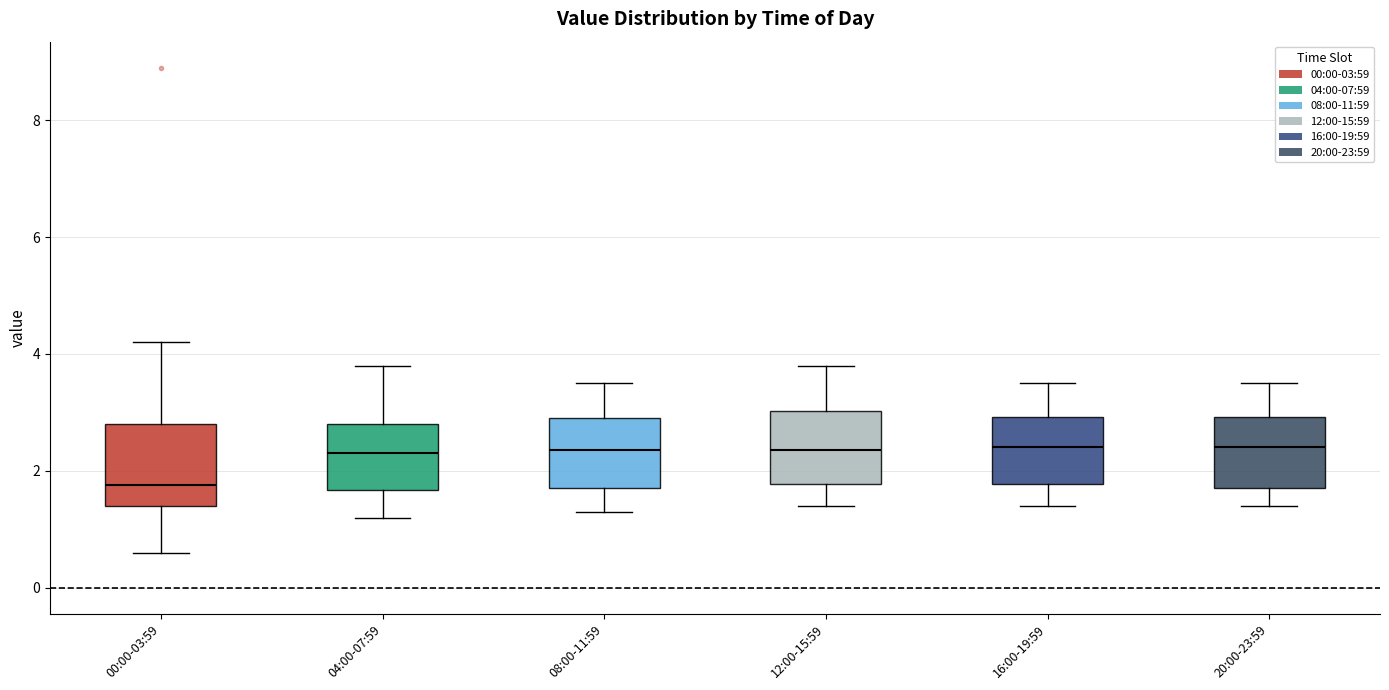

Where does the lower whisker of the box for 12:00-15:59 end on the y-axis? The values are not printed on the chart, so give them approximately, as read against the axis.

1.4